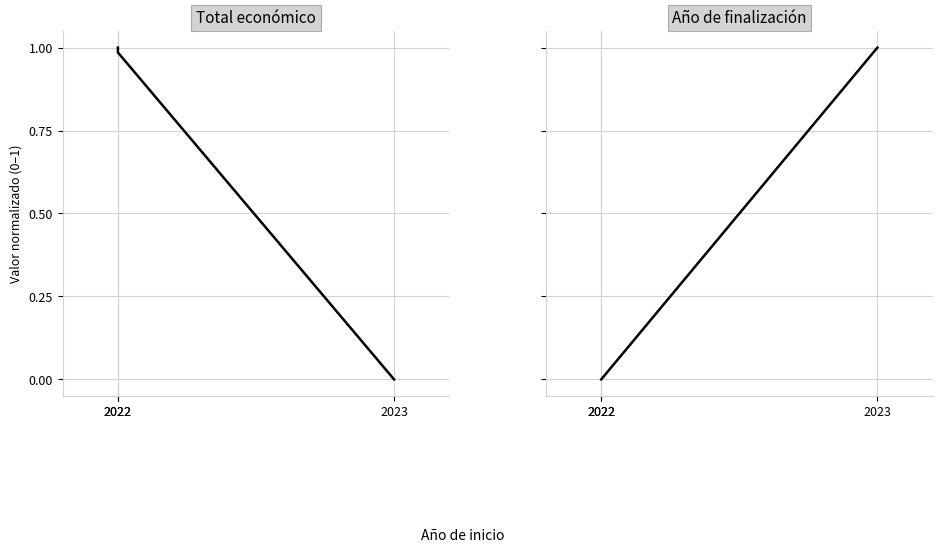

Which series has the largest total across all categories?

Total económico